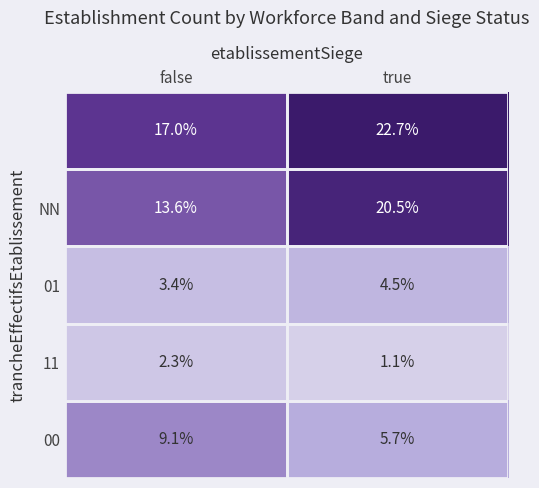

At how many categories does at least one series exceed 2?

2